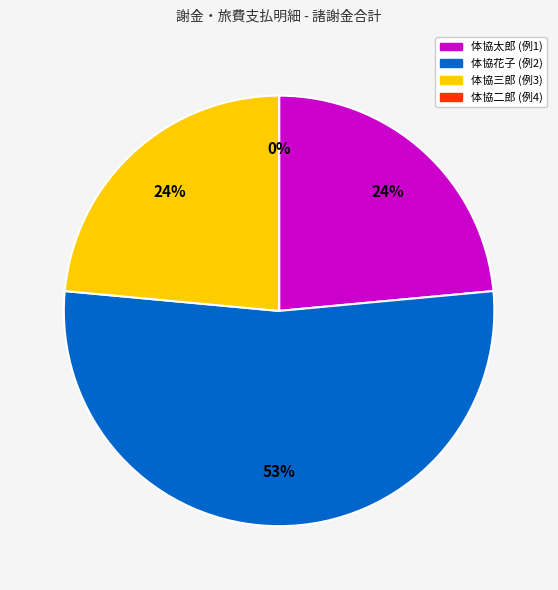

To the nearest percent, what is the difference between the 体協三郎 (例3) and 体協二郎 (例4) slice percentages?

24%